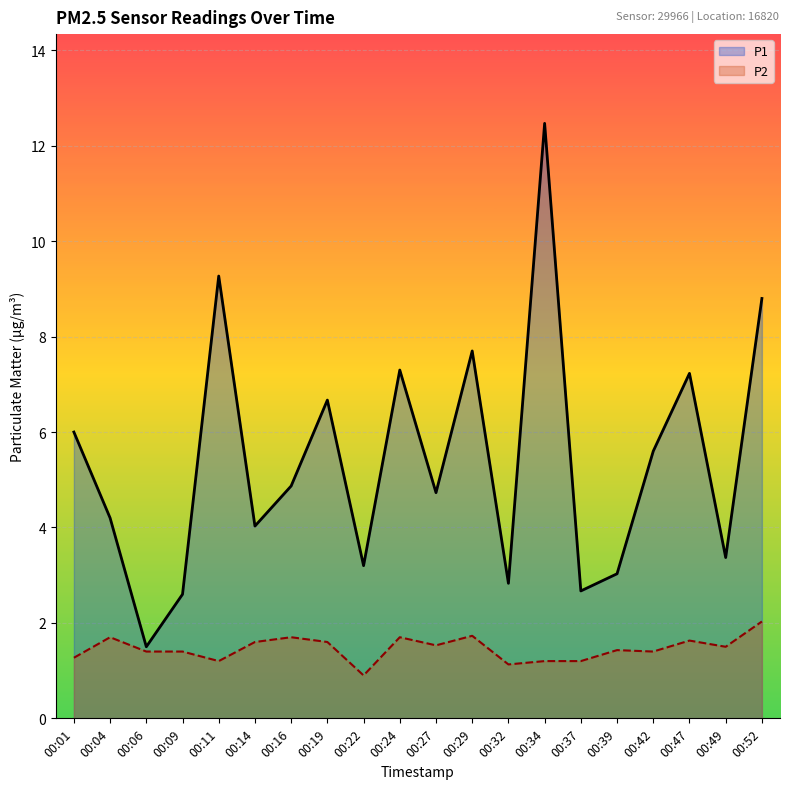

What is the total value across all series at 00:11?

10.5